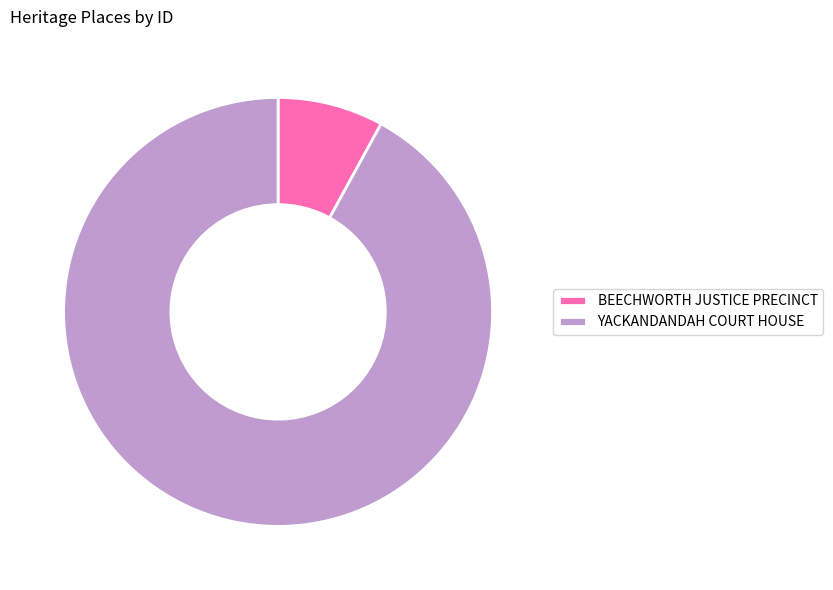

Combined, do BEECHWORTH JUSTICE PRECINCT and YACKANDANDAH COURT HOUSE account for over 50%?

Yes